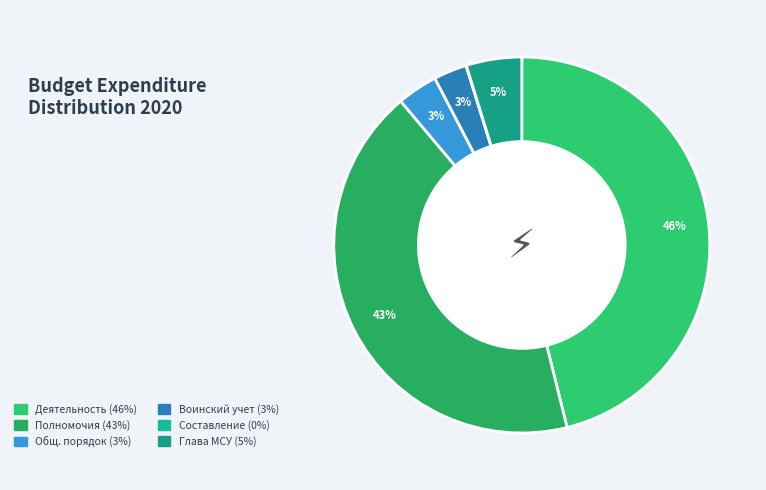

Count the number of slices in the pie.

6